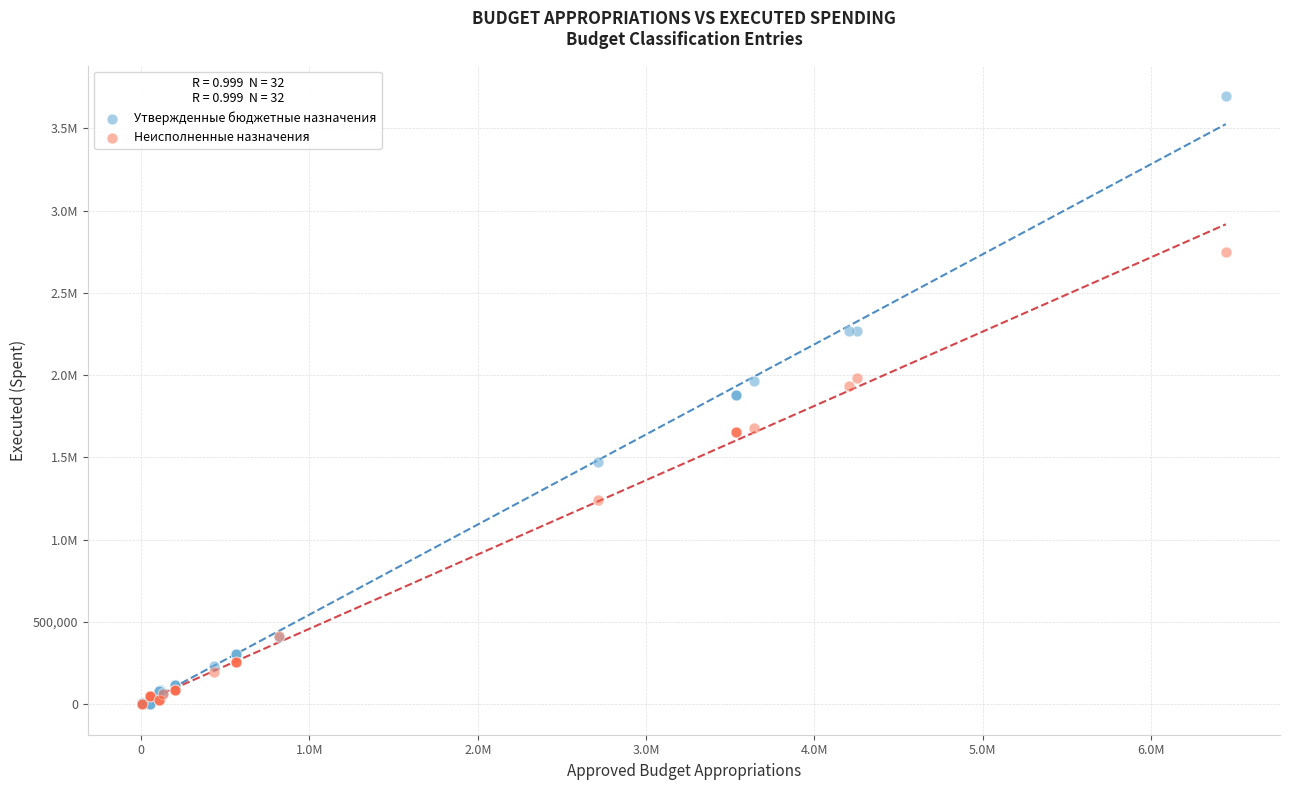

What are all the series names shown in the legend?

Утвержденные бюджетные назначения, Неисполненные назначения